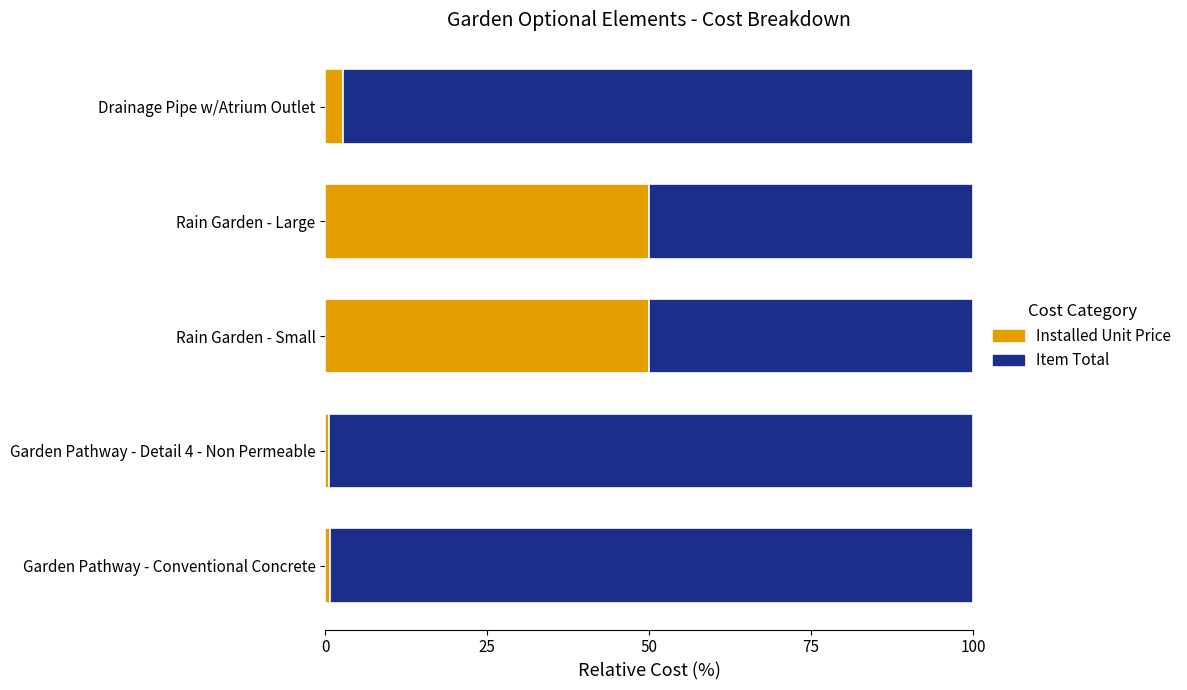

What is the average value of the Installed Unit Price series?

20.8